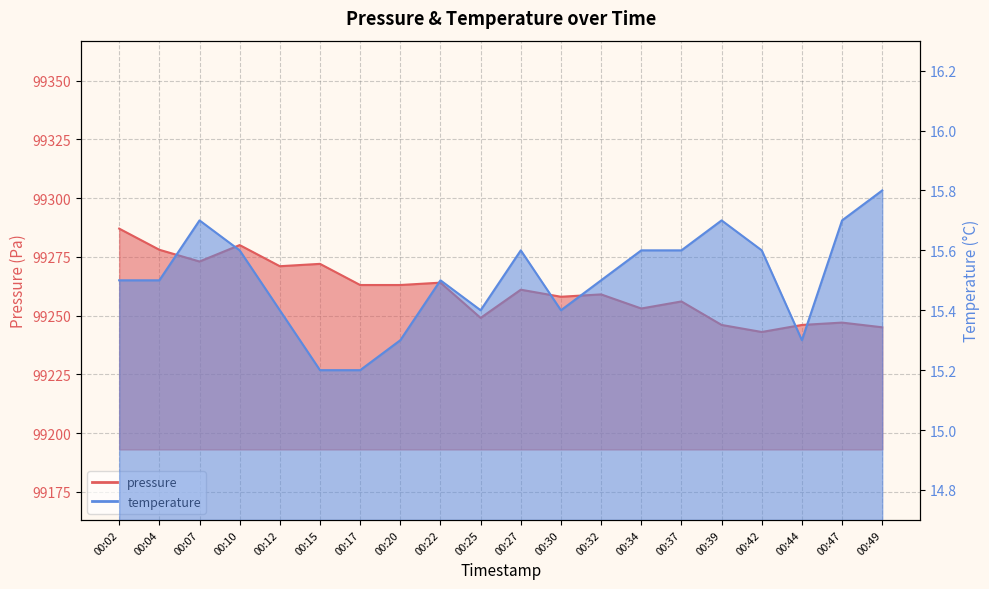

What is the total value across all series at 00:22?

99279.5